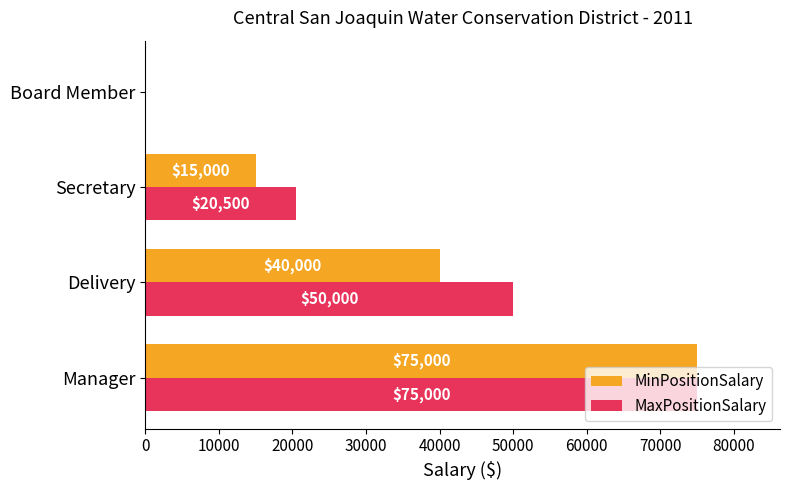

What are all the series names shown in the legend?

MinPositionSalary, MaxPositionSalary